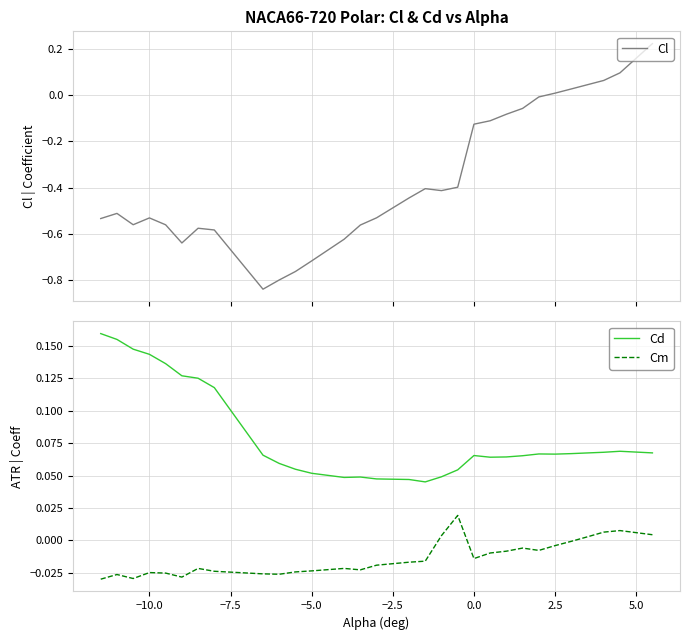

True or false: Cm and Cd cross at least once.

False